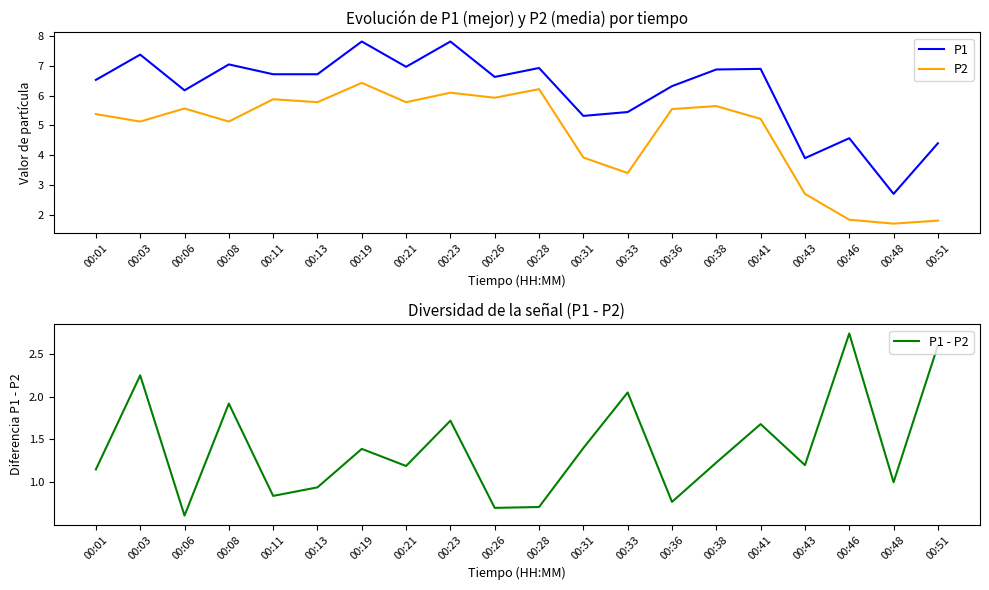

Rank the series by their average value, from highest to lowest.

P1, P2, P1 - P2